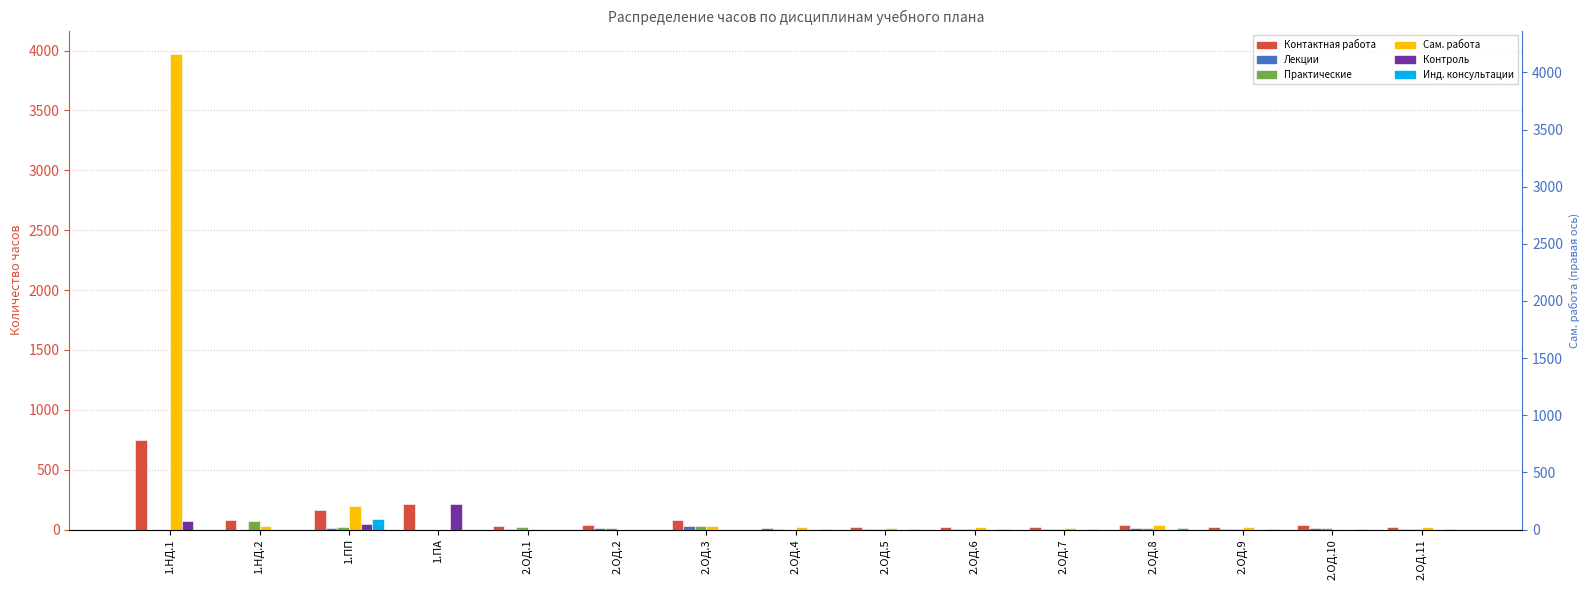

Which series has the widest spread of values?

Сам. работа